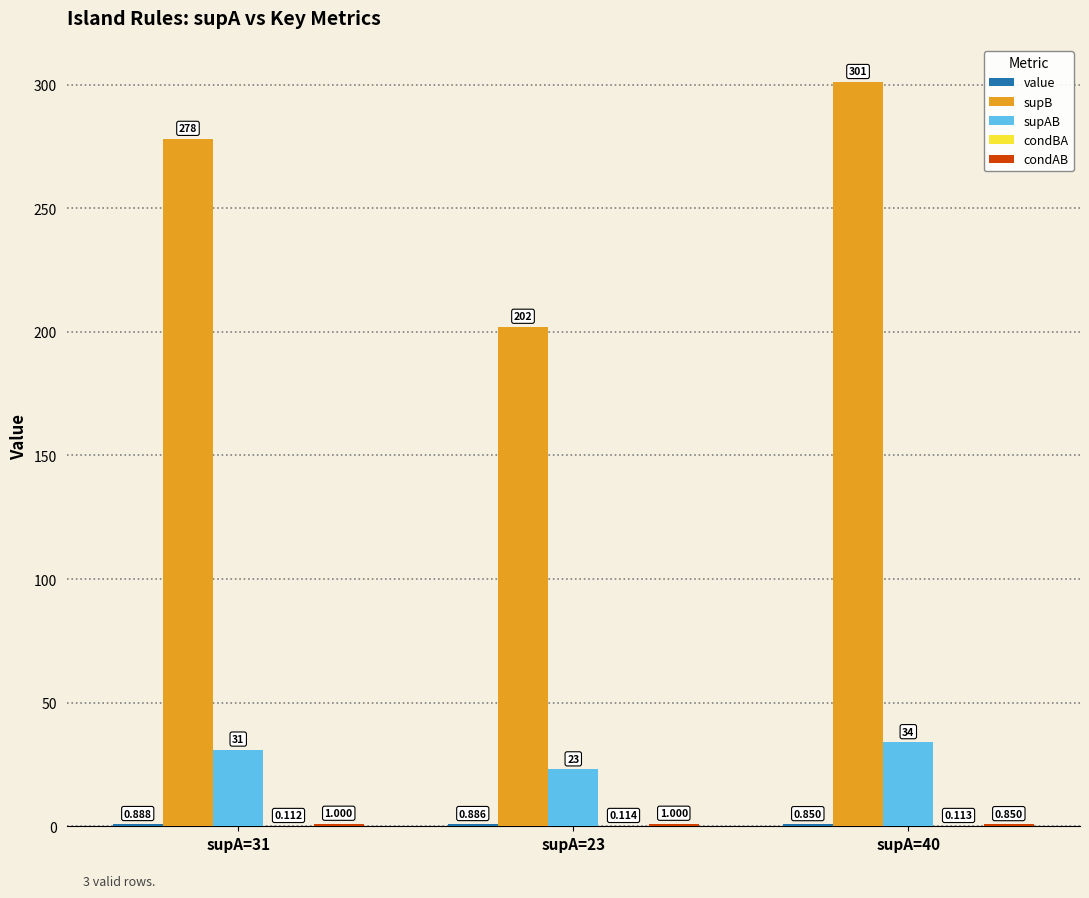

Which series has the largest total across all categories?

supB